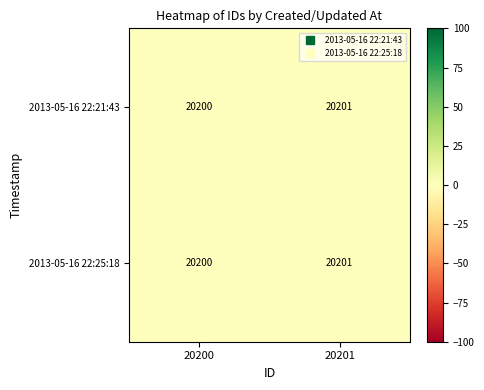

What is the maximum value for 2013-05-16 22:25:18?

20201